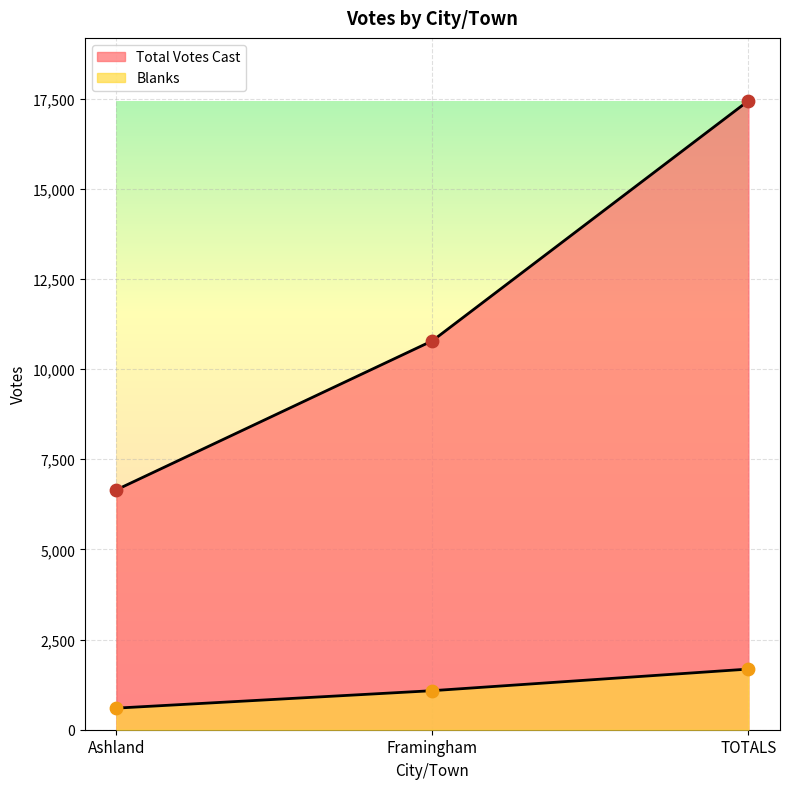

What are all the series names shown in the legend?

Blanks, Total Votes Cast